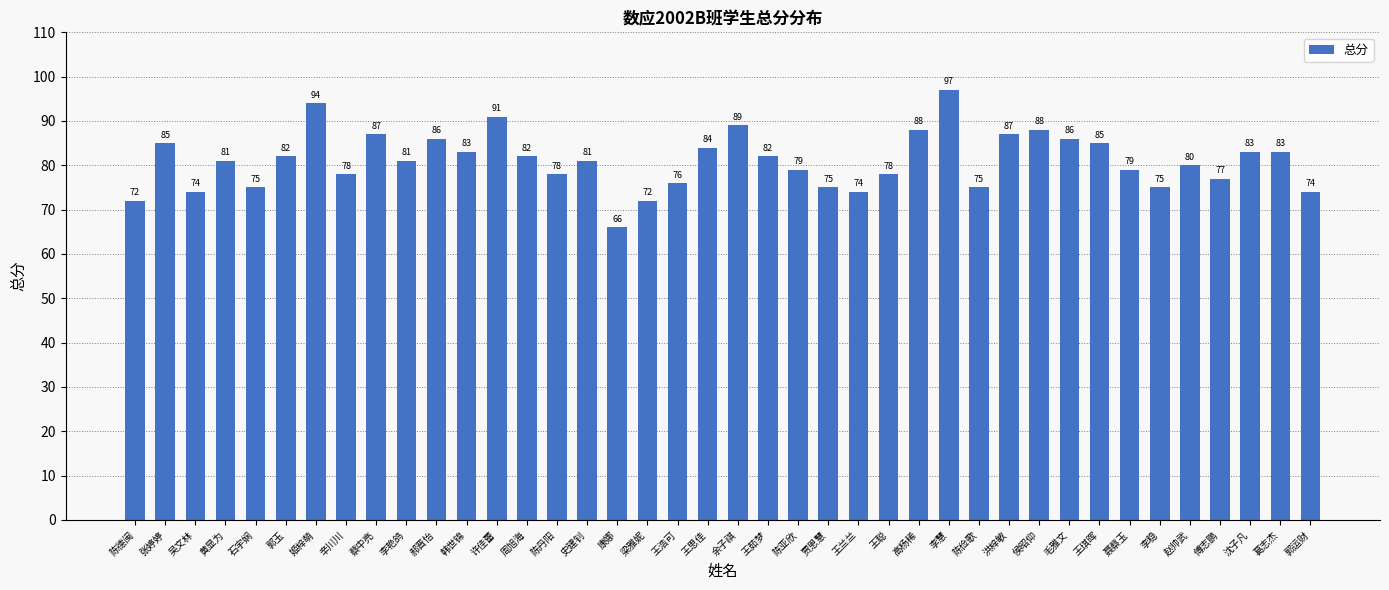

Reading left to right, transcribe all the data shown in this chart.

陈德闽=72	张婷婷=85	吴文林=74	黄显为=81	石宇娴=75	郭玉=82	姬梓萌=94	辛川川=78	蔡中亮=87	李艳鸽=81	郝晋怡=86	韩世锦=83	许佳蕾=91	周旭海=82	陈丹阳=78	史建钊=81	康娜=66	梁雅妮=72	王浩可=76	王思佳=84	余子祺=89	王茹梦=82	陈亚欣=79	贾恩慧=75	王兰兰=74	王聪=78	高杨稀=88	李慧=97	陈俭歌=75	洪梓敏=87	侯昭仰=88	毛雅文=86	王琪晖=85	聂蔡玉=79	李稳=75	赵帅武=80	傅志鹏=77	沈子凡=83	葛志杰=83	郭运财=74